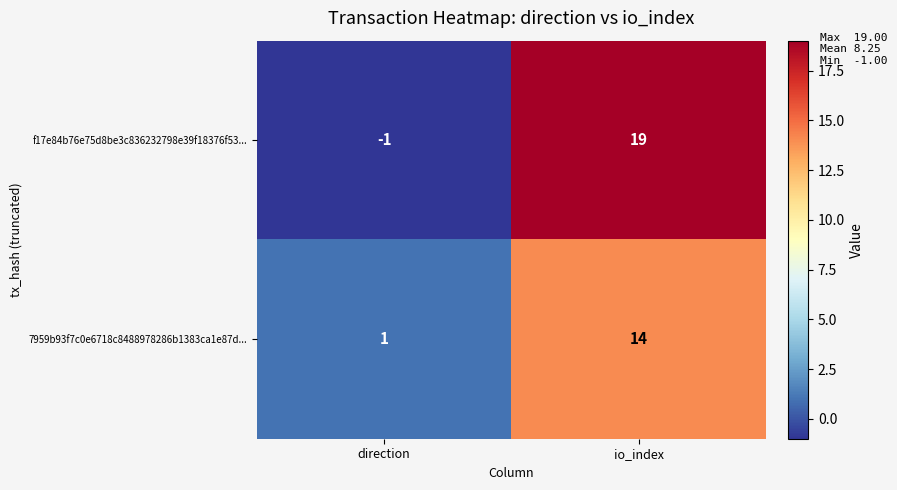

What is the smallest value displayed?

-1